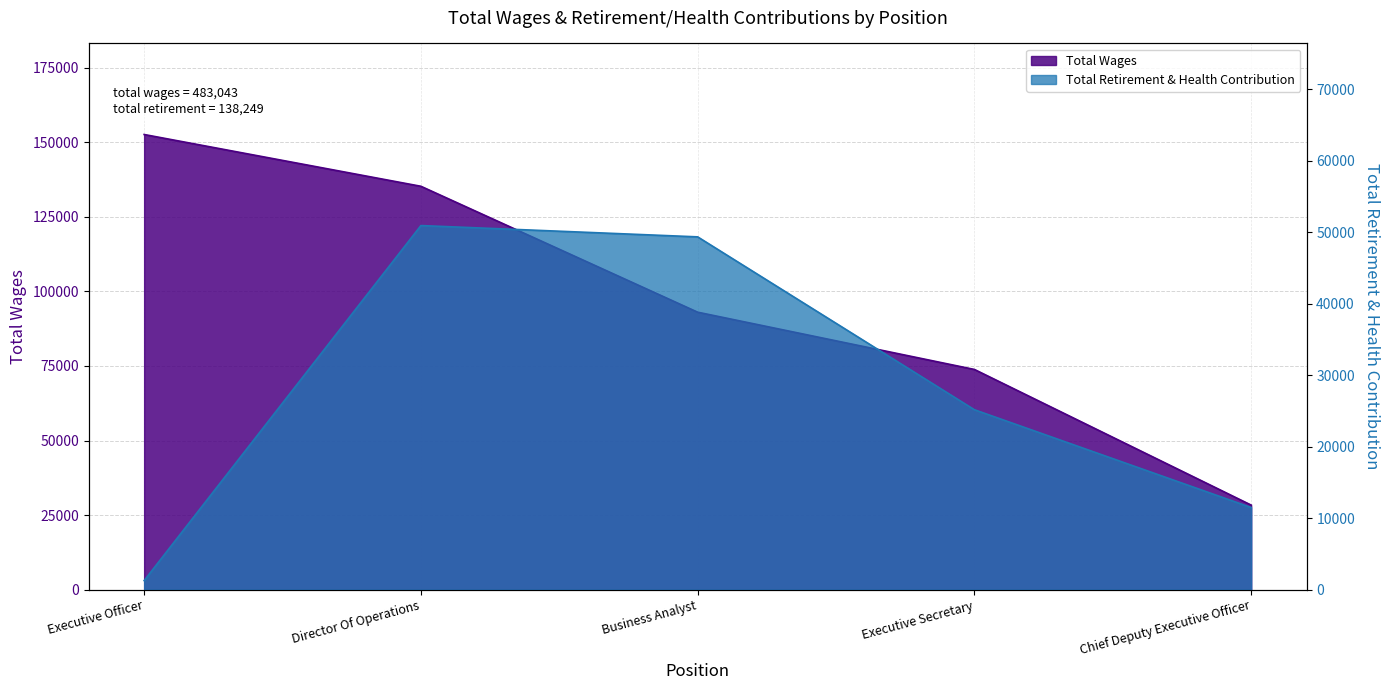

Rank the categories by Total Retirement & Health Contribution value from highest to lowest.

Director Of Operations, Business Analyst, Executive Secretary, Chief Deputy Executive Officer, Executive Officer